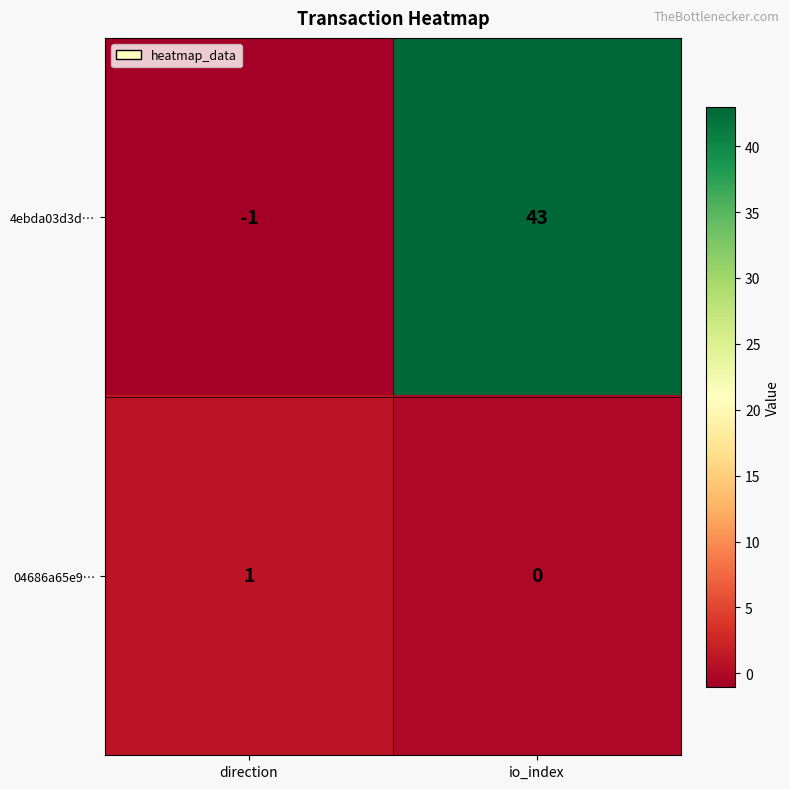

Reading left to right, extract all data points from this chart.

4ebda03d3d…: direction=-1	io_index=43
04686a65e9…: direction=1	io_index=0